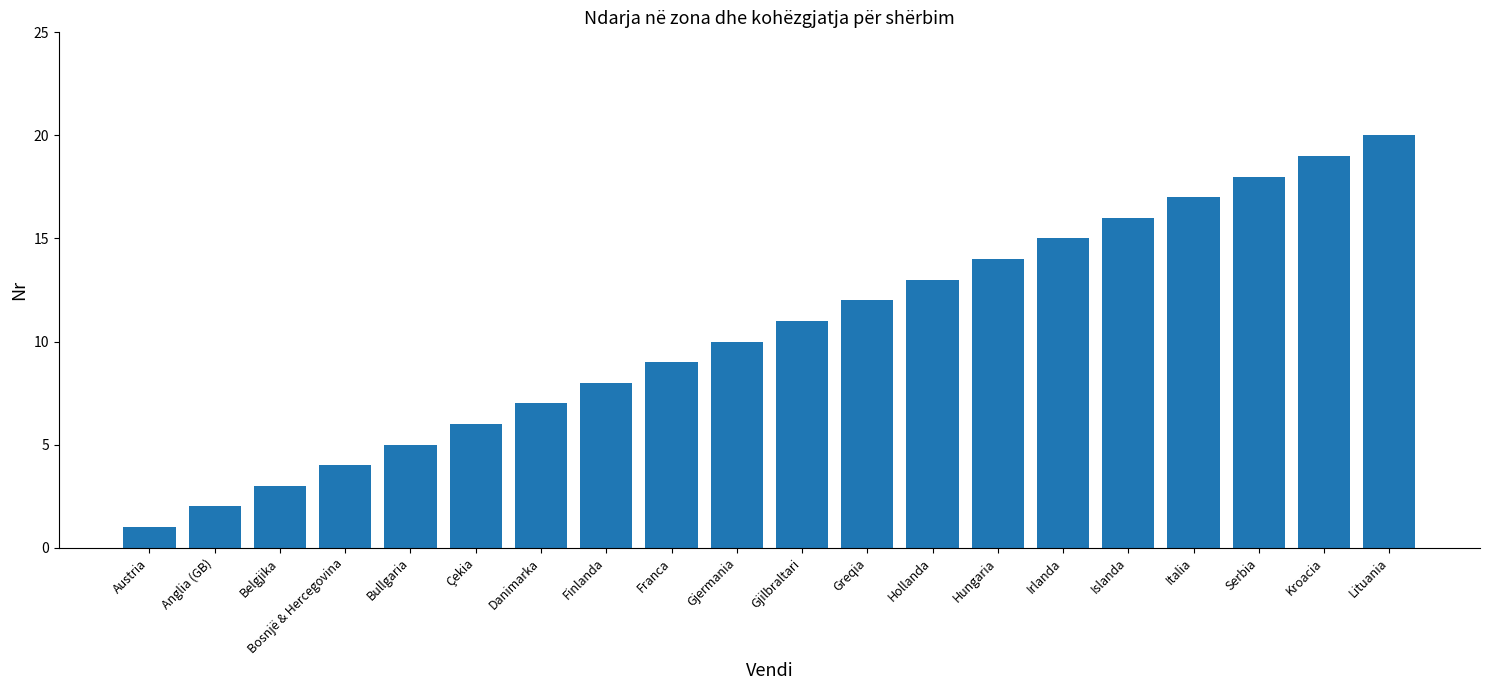

List the labels in order of value, largest first.

Lituania, Kroacia, Serbia, Italia, Islanda, Irlanda, Hungaria, Hollanda, Greqia, Gjilbraltari, Gjermania, Franca, Finlanda, Danimarka, Çekia, Bullgaria, Bosnjë & Hercegovina, Belgjika, Anglia (GB), Austria